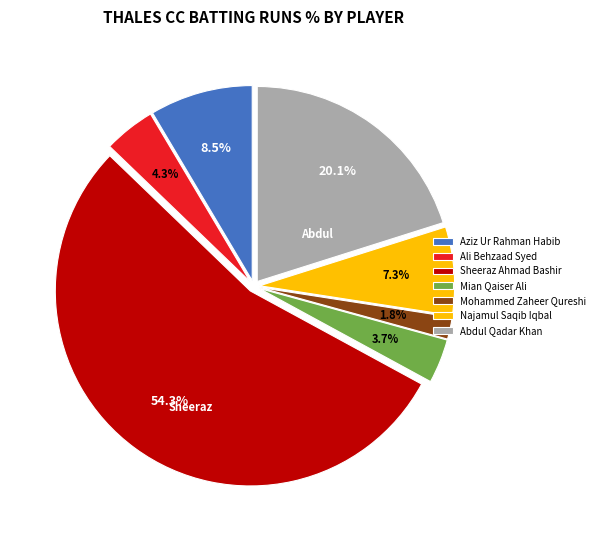

Which category accounts for the majority?

Sheeraz Ahmad Bashir